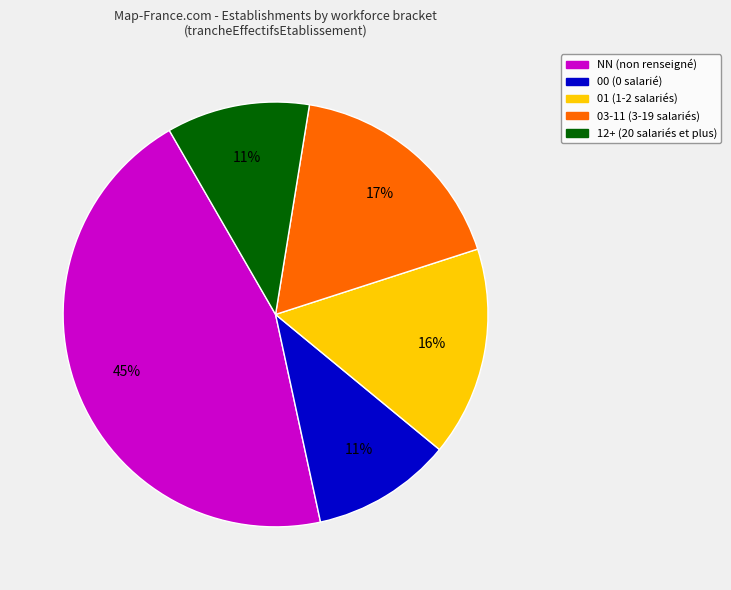

How many segments does this pie chart have?

5